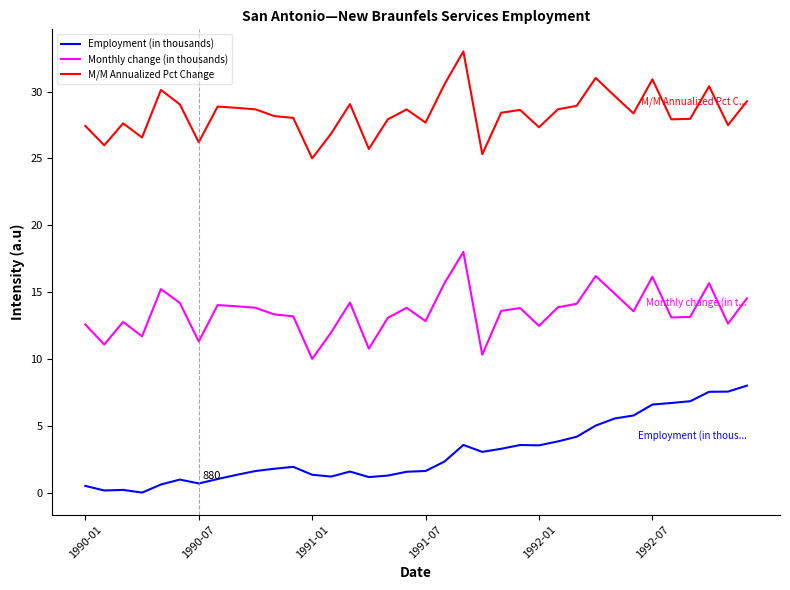

What is the maximum value for Monthly change (in thousands)?

18.0